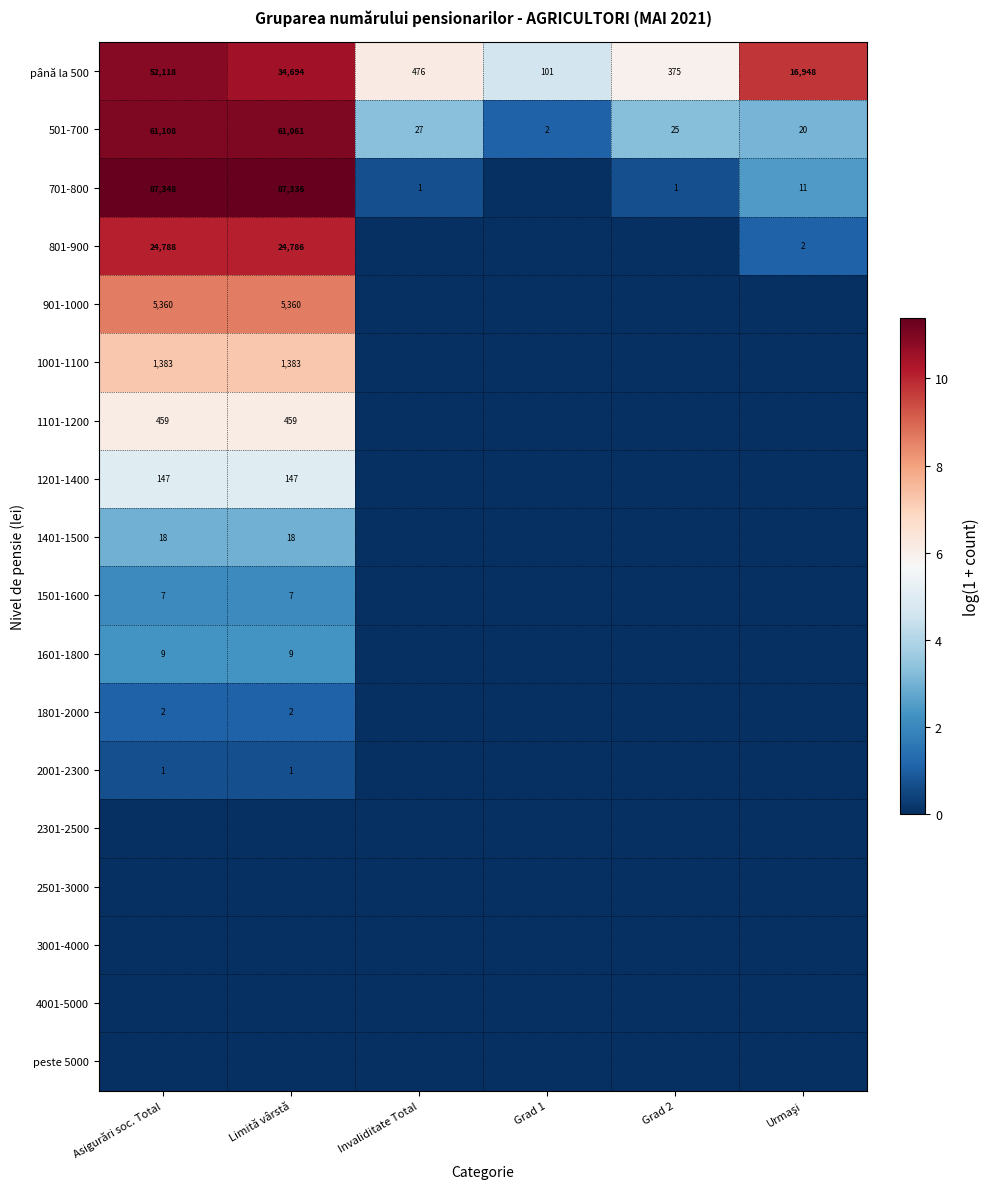

At how many categories does at least one series exceed 10?

2